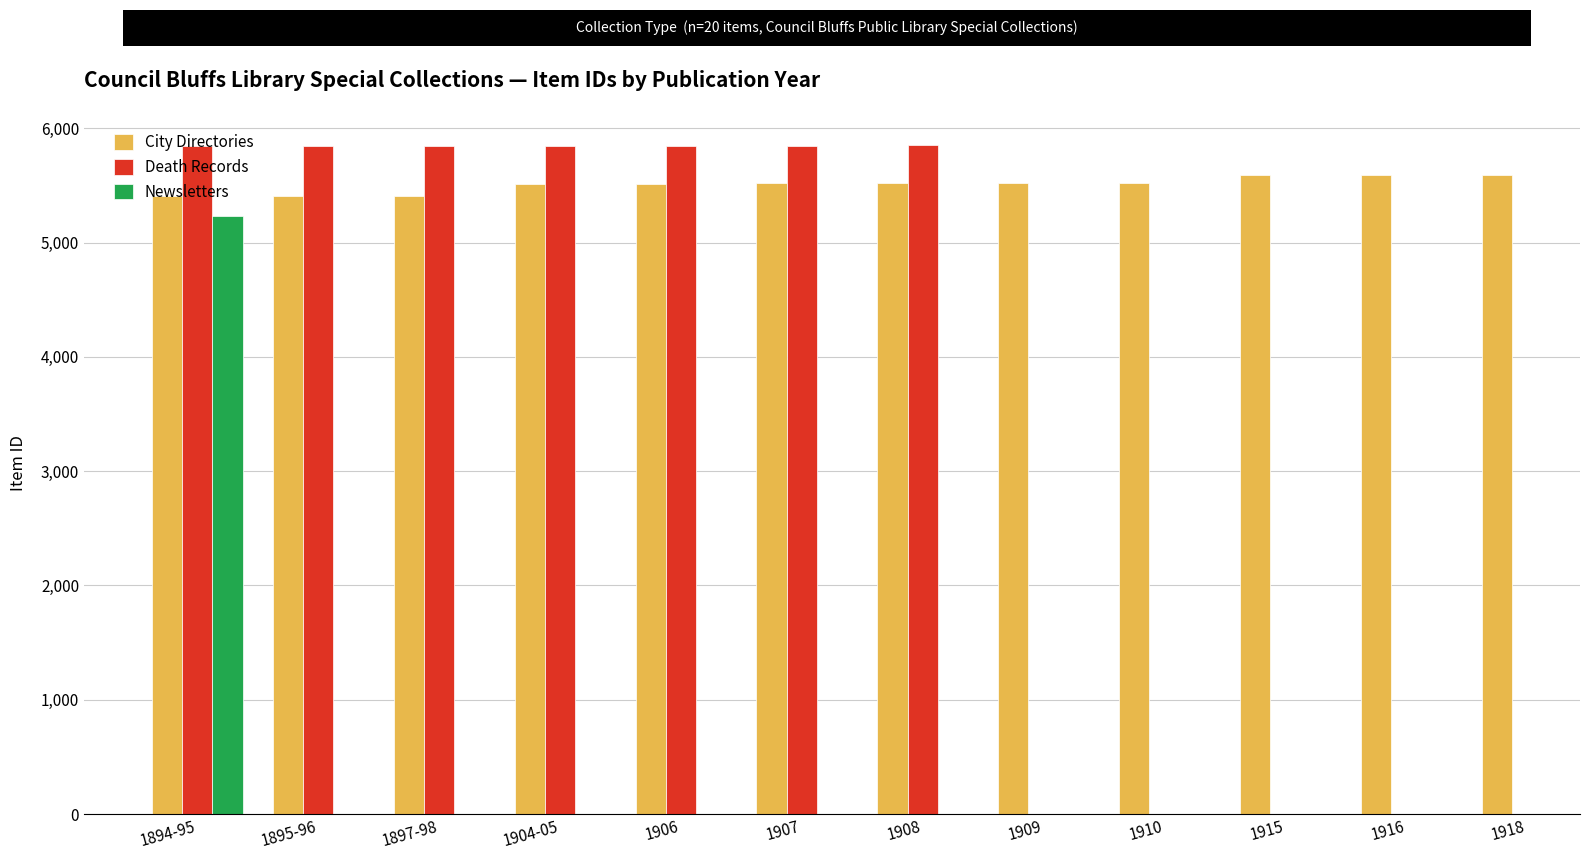

The City Directories series shows 9725.4 at 1910. True or false?

False